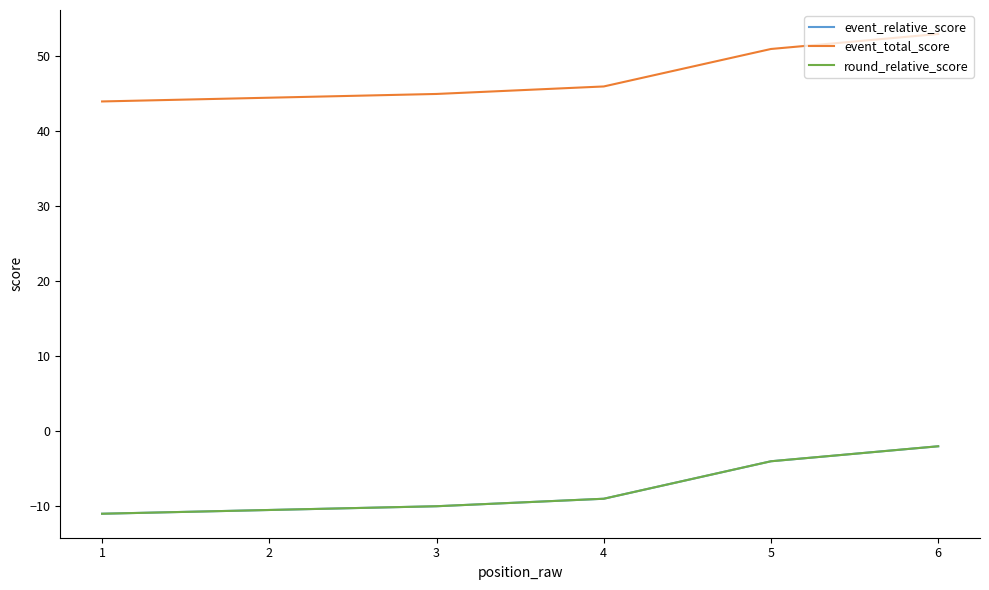

Reading left to right, what are all the values shown in this chart?

event_relative_score: -11	-11	-10	-9	-4	-2
event_total_score: 44	44	45	46	51	53
round_relative_score: -11	-11	-10	-9	-4	-2